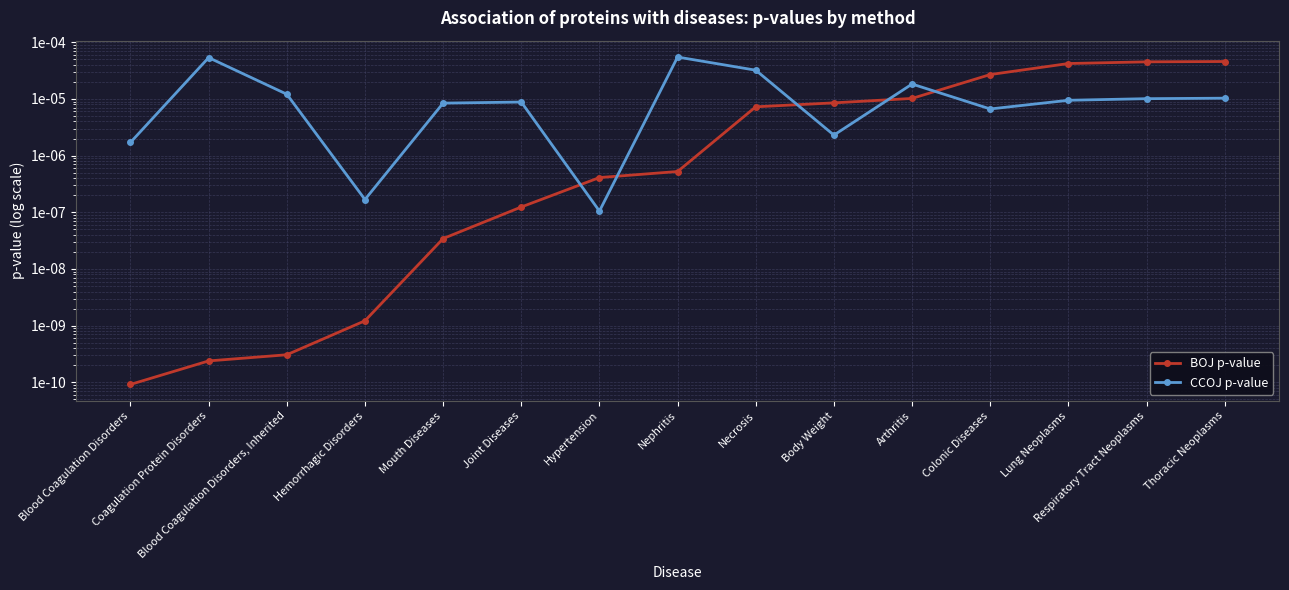

Is the value of CCOJ p-value at Blood Coagulation Disorders greater than the value of BOJ p-value at Lung Neoplasms?

No